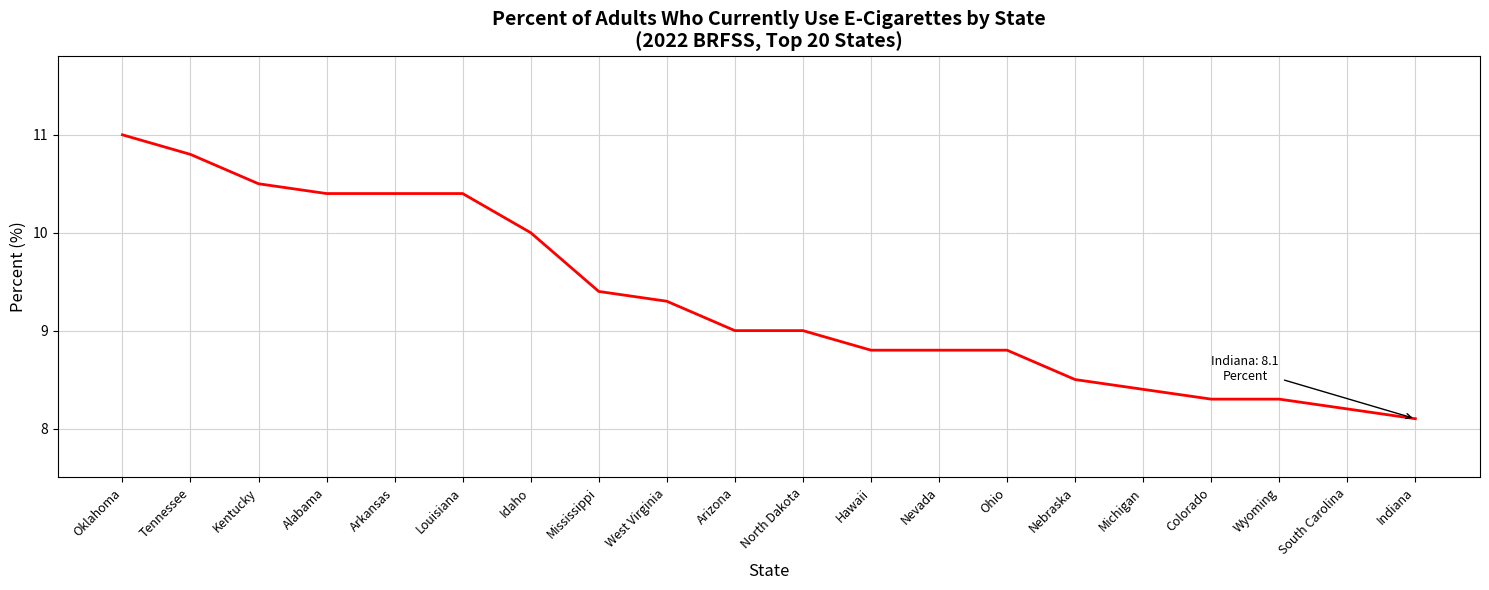

What is the difference between the values at Wyoming and Michigan?

0.1